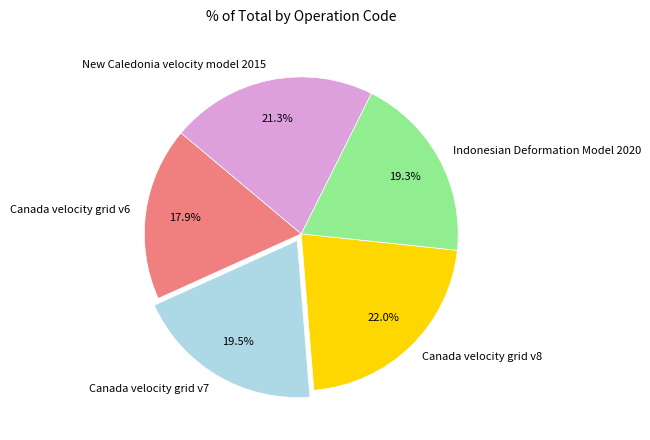

Does any single category account for the majority?

No